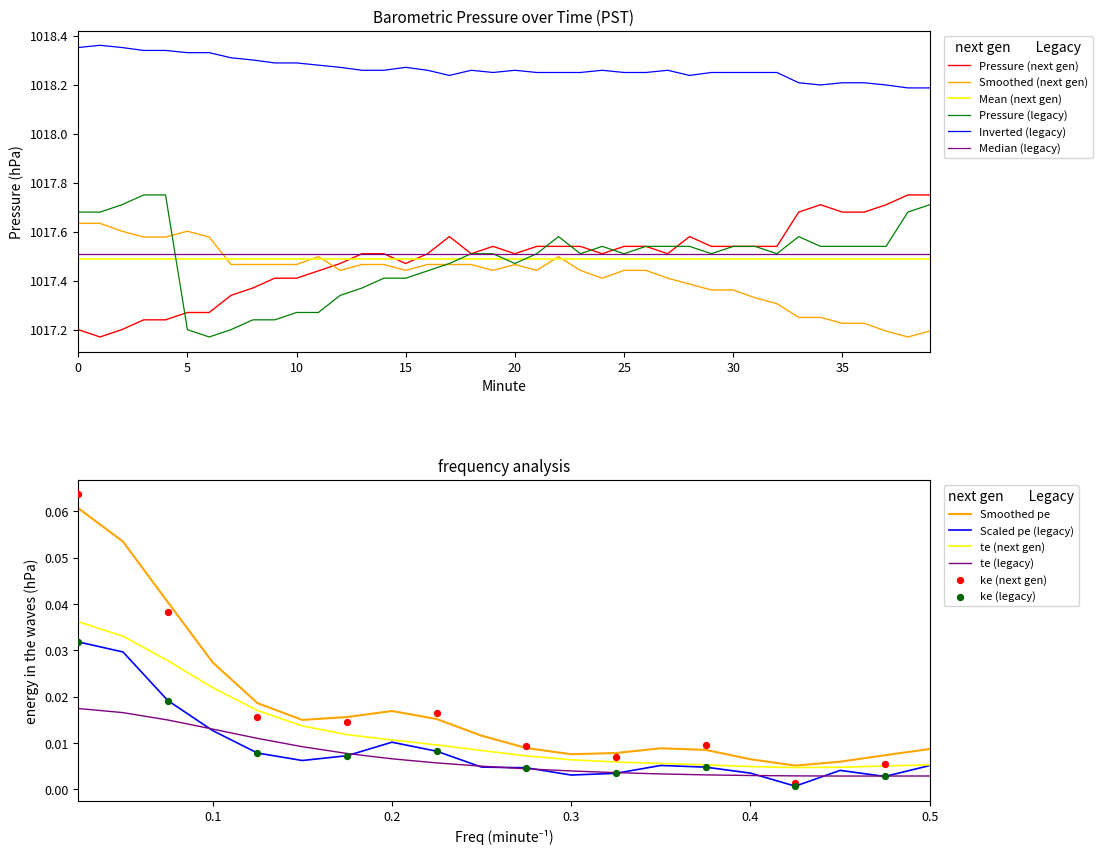

Approximately how many times larger is the value at 15 compared to 12?

1.0